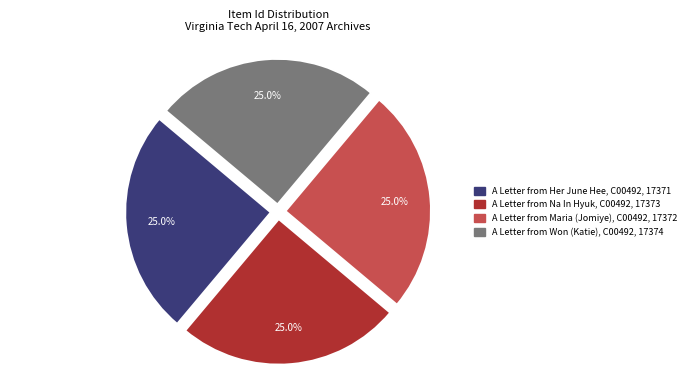

Approximately how many times larger is the value at A Letter from Maria (Jomiye), C00492 compared to A Letter from Her June Hee, C00492?

1.0